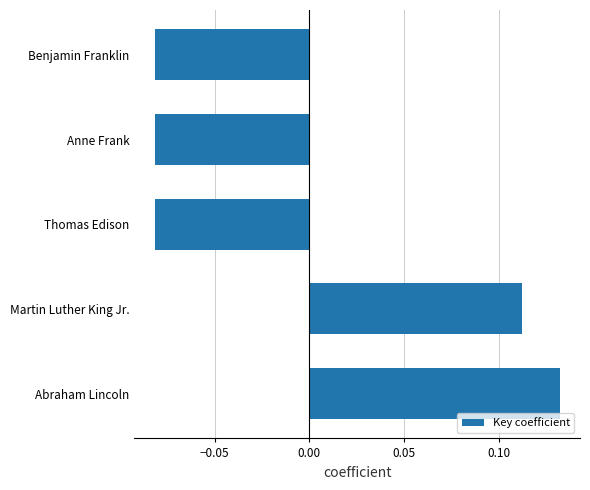

Between Anne Frank and Martin Luther King Jr., which is larger?

Martin Luther King Jr.